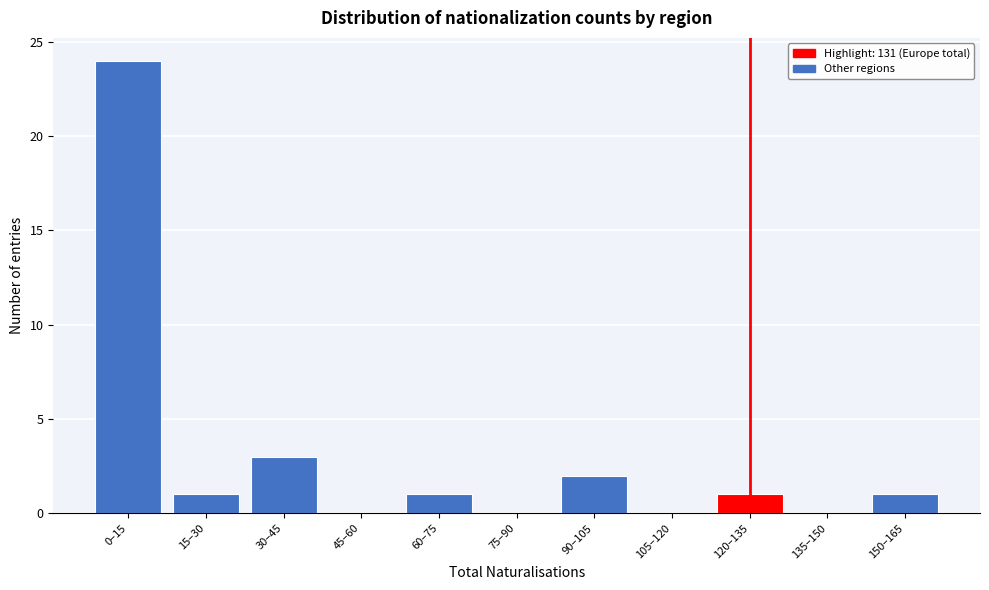

Reading right to left, what are all the values shown in this chart?

150–165=1	135–150=0	120–135=1	105–120=0	90–105=2	75–90=0	60–75=1	45–60=0	30–45=3	15–30=1	0–15=24